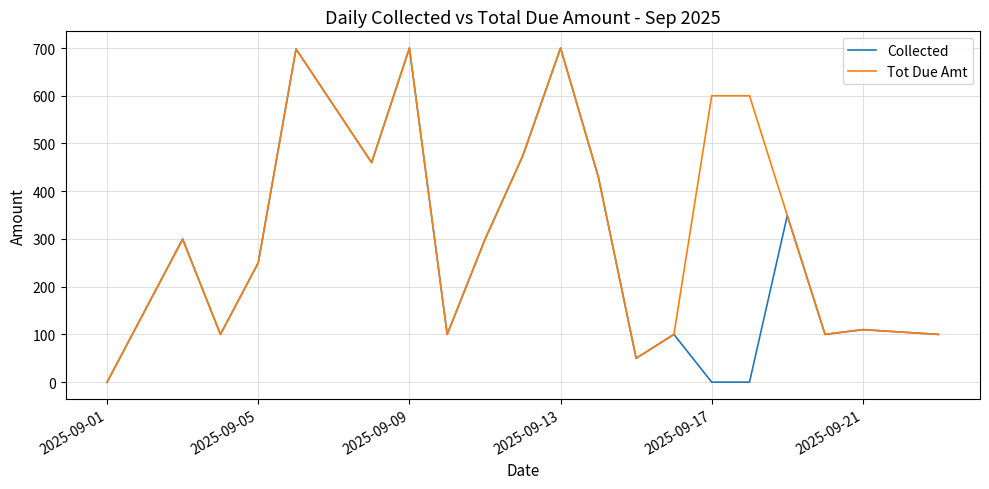

What is the difference between the second highest and second lowest values in the Collected series?

700